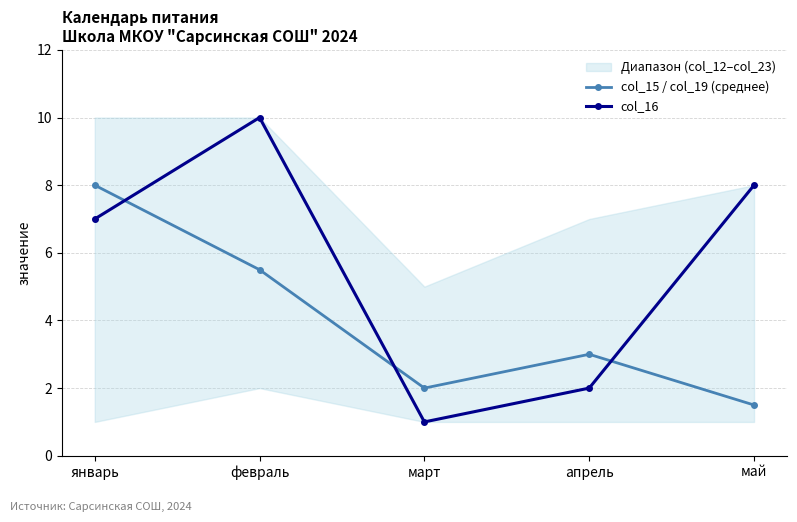

What is the maximum value for col_16?

10.0